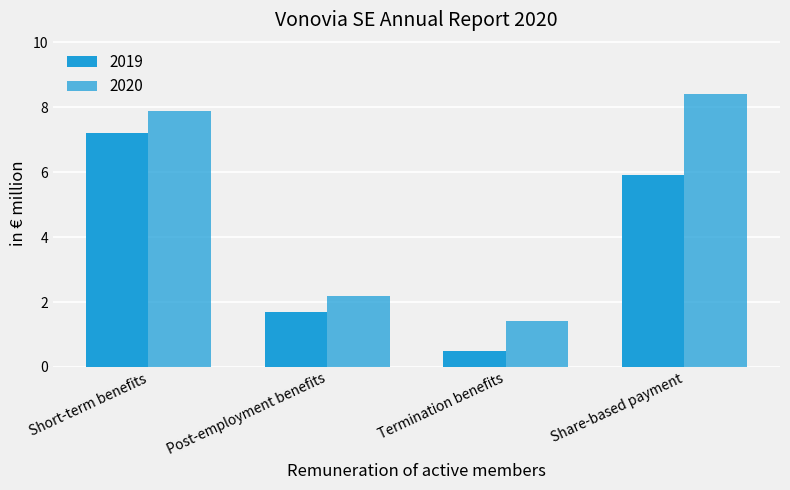

Is it true that 2019 equals 0.5 at Termination benefits?

True